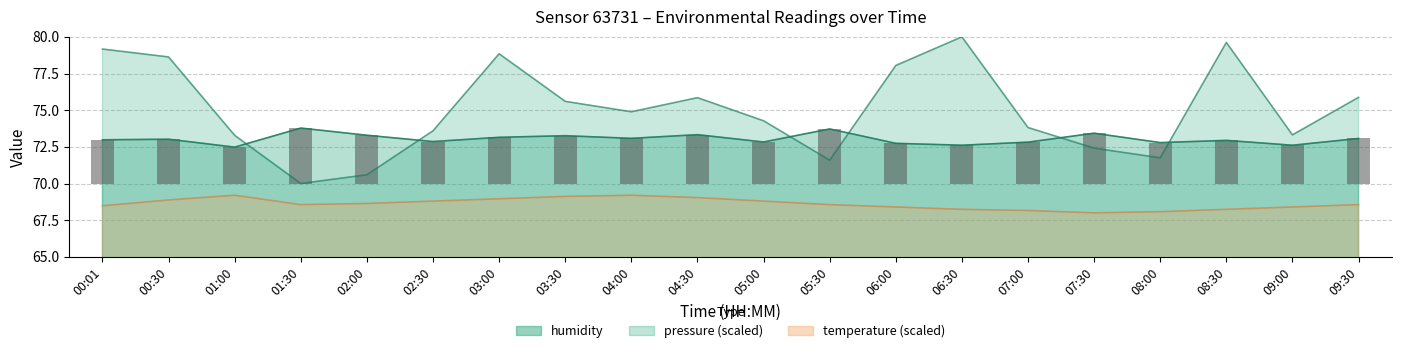

Reading left to right, extract all data points from this chart.

temperature: 68.5	68.9	69.2	68.6	68.6	68.8	69.0	69.1	69.2	69.0	68.8	68.6	68.4	68.2	68.2	68.0	68.1	68.2	68.4	68.6
humidity: 73.0	73.0	72.5	73.8	73.3	72.9	73.2	73.3	73.1	73.3	72.8	73.7	72.7	72.6	72.8	73.4	72.8	72.9	72.6	73.1
pressure_norm: 79.2	78.6	73.3	70.0	70.6	73.6	78.8	75.6	74.9	75.9	74.3	71.6	78.0	80.0	73.8	72.4	71.8	79.6	73.3	75.9